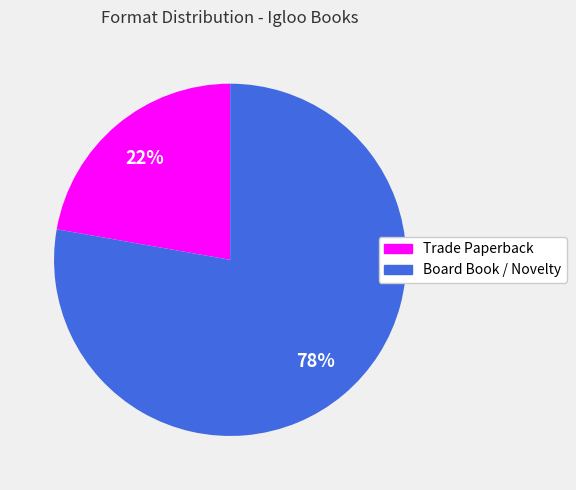

How many slices are in this pie chart?

2